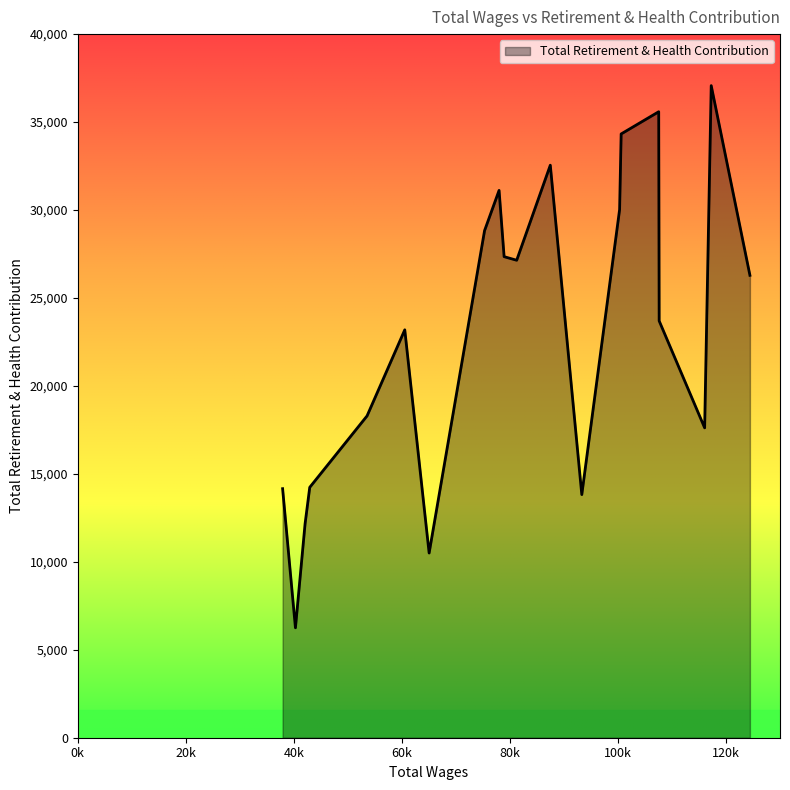

What is the difference between the maximum and minimum values?

30822